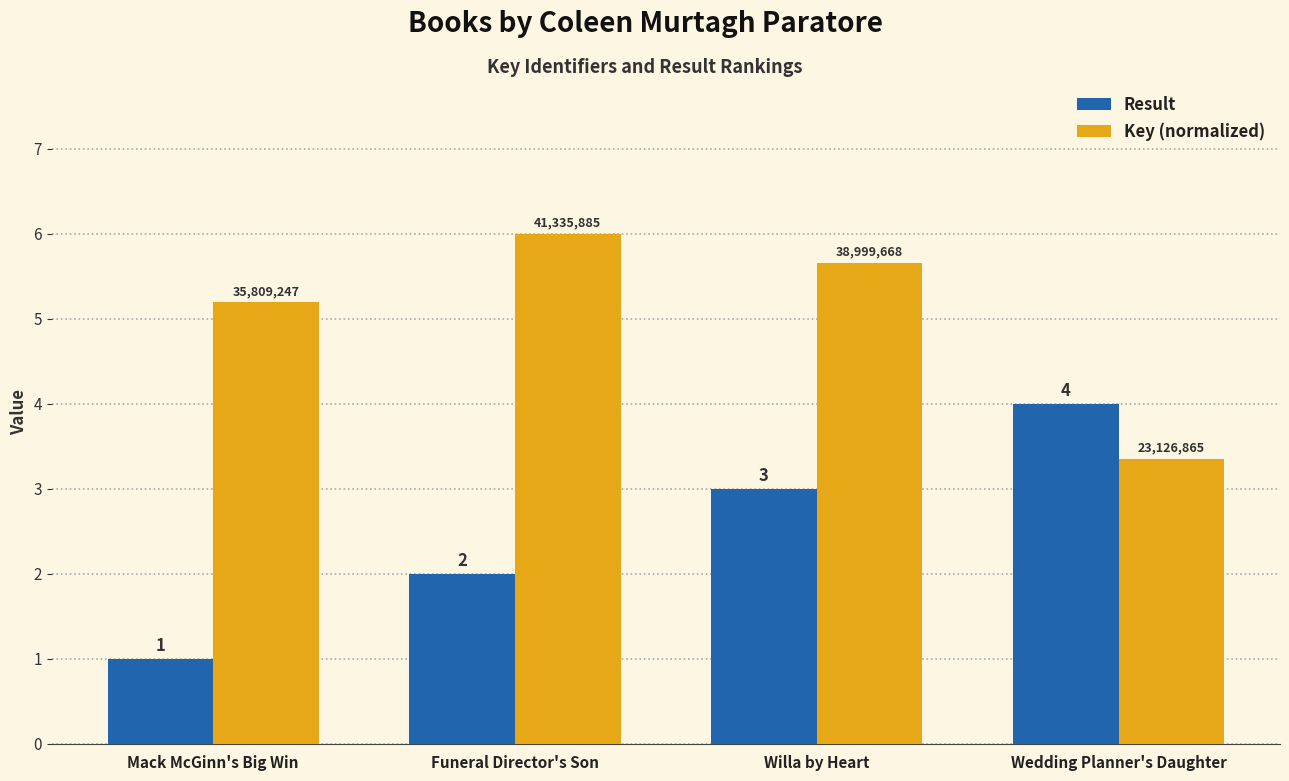

The Result series shows 1.0 at Mack McGinn's Big Win. True or false?

True